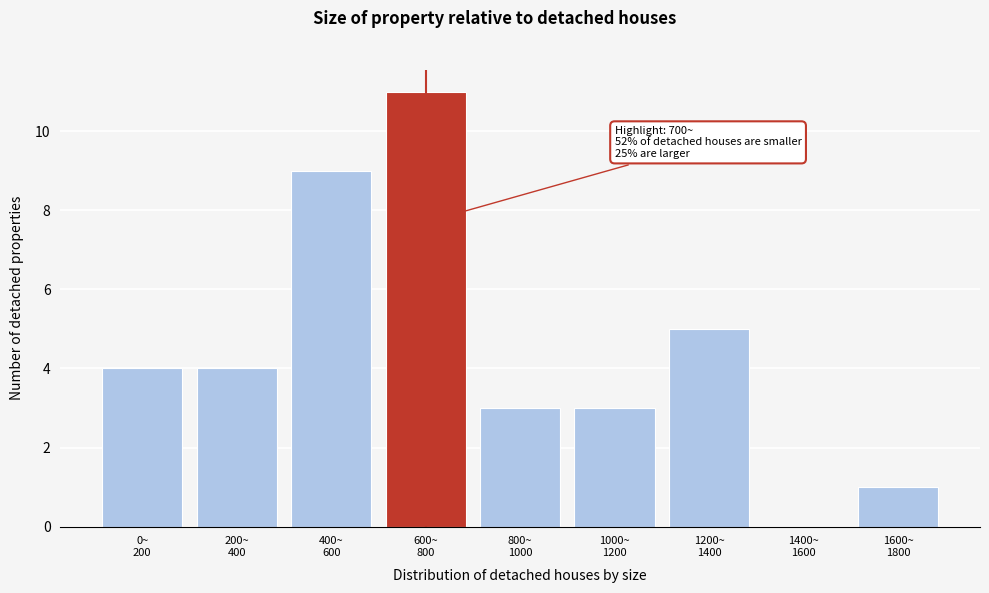

What is the sum of all values?

40